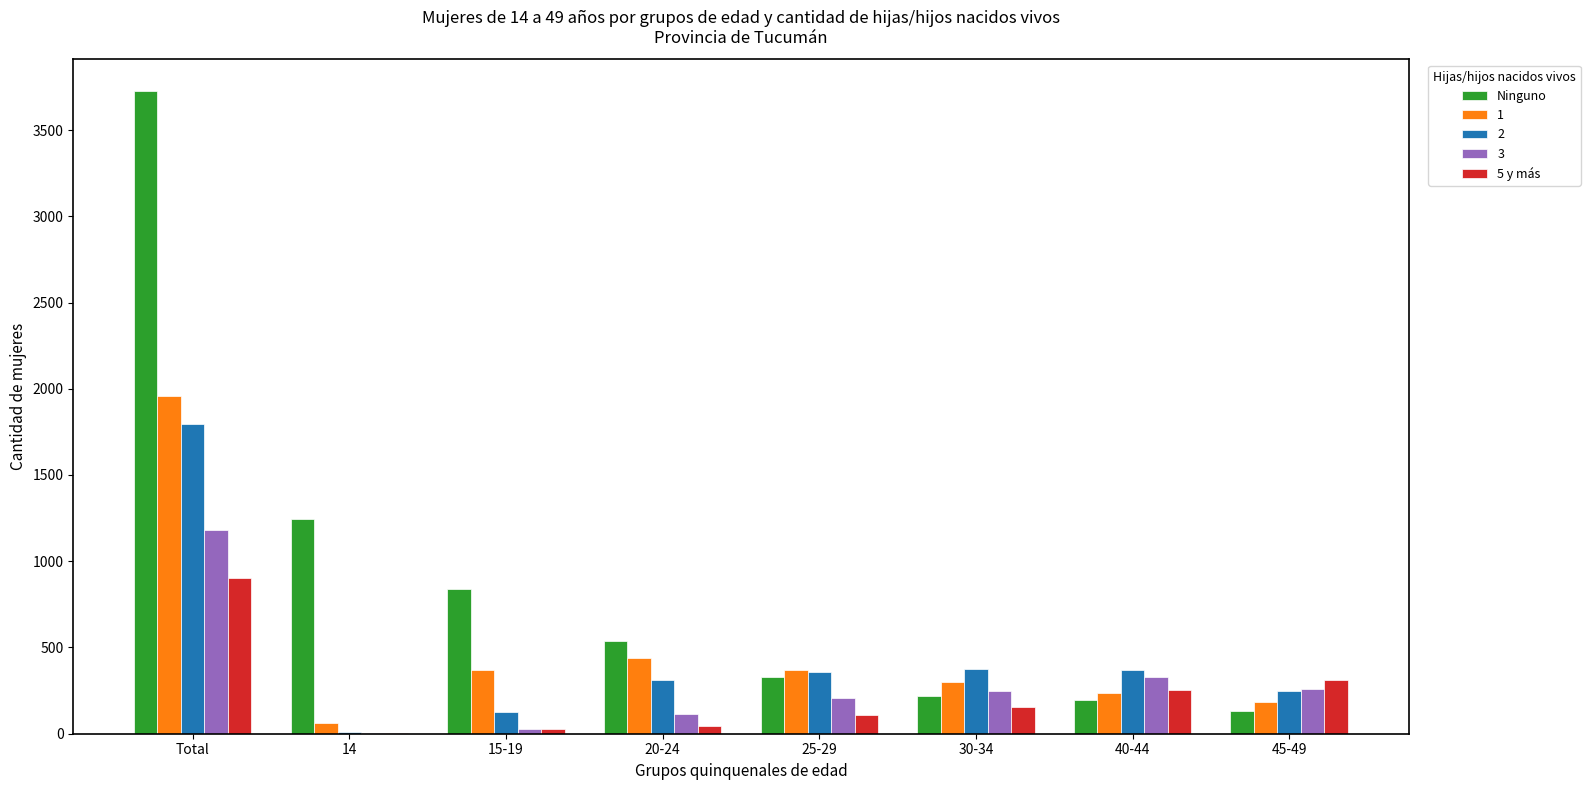

What is the highest value of the Ninguno series?

3724